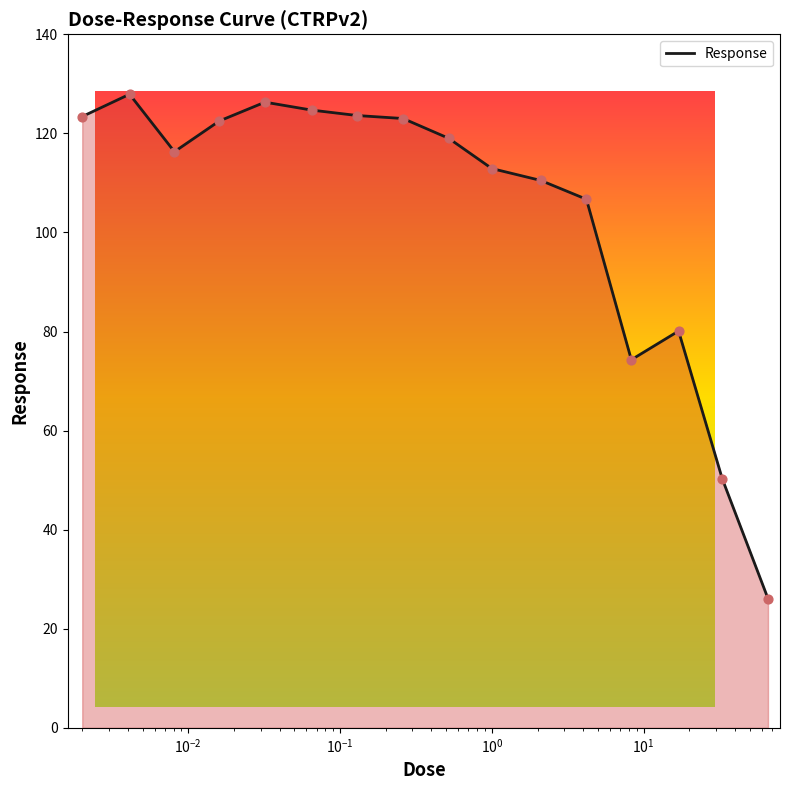

Between 0.0041 and 0.065, which is larger?

0.0041